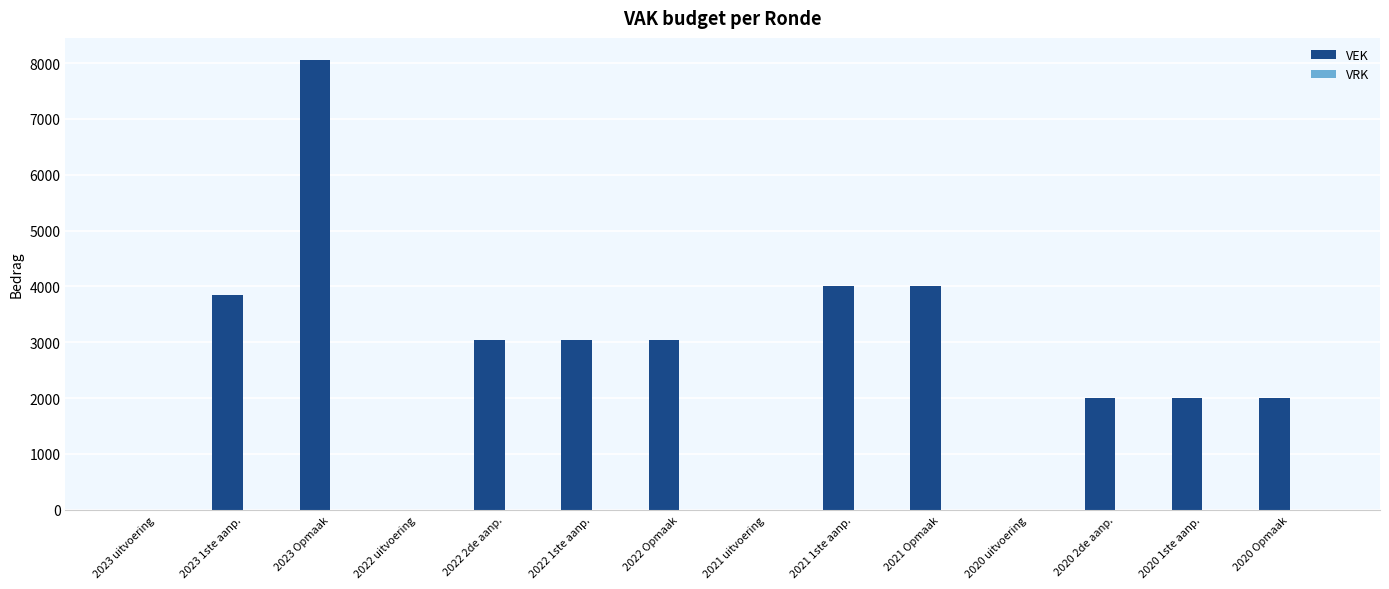

What is the change in value from 2023 Opmaak to 2022 Opmaak?

-5000